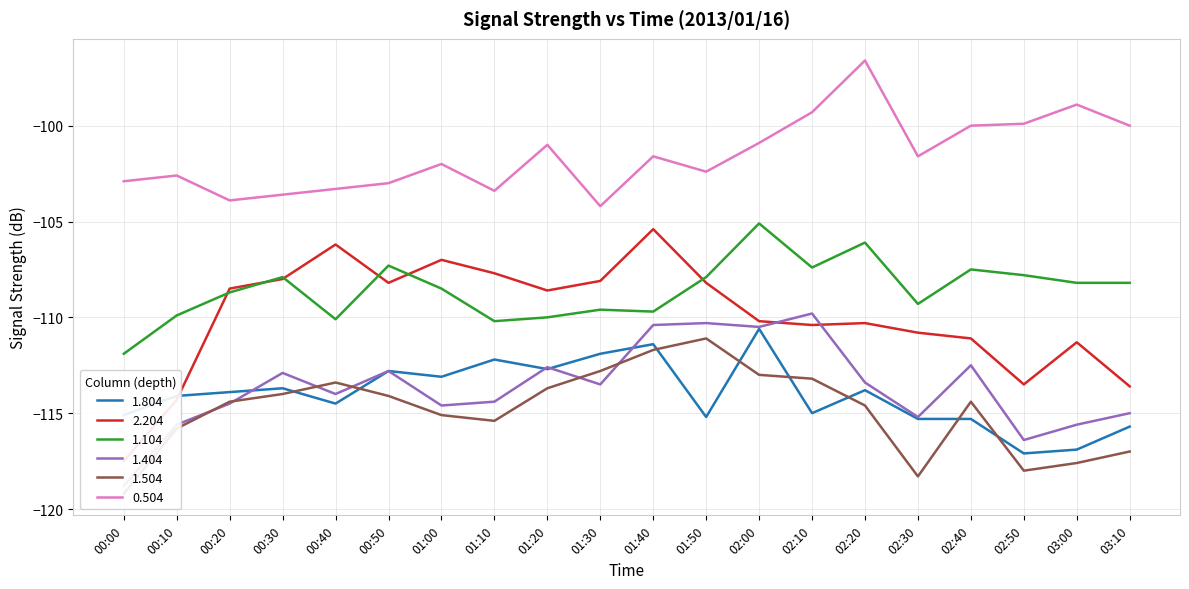

How many data points in 0.504 are less than -101?

12